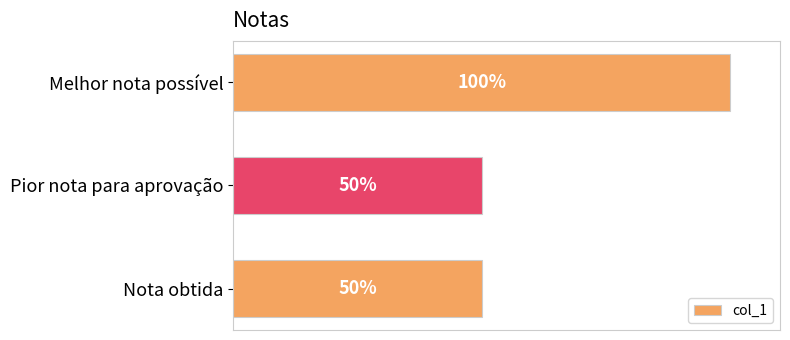

Which label corresponds to the largest value in the chart?

Melhor nota possível